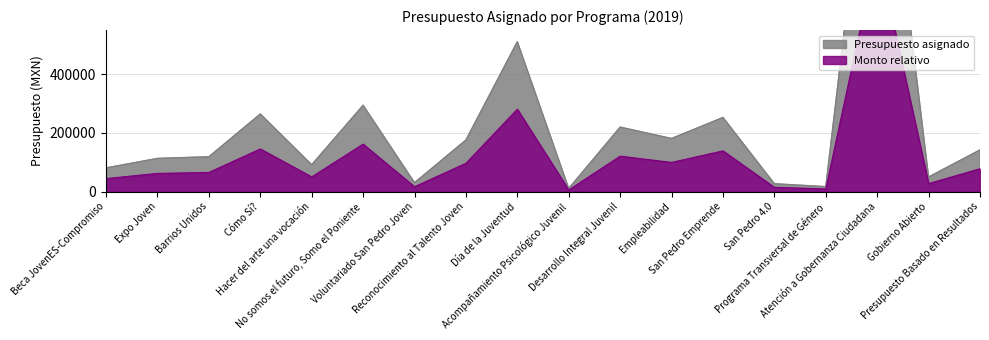

What is the sum of the values at No somos el futuro, Somo el Poniente and Día de la Juventud?

804587.0